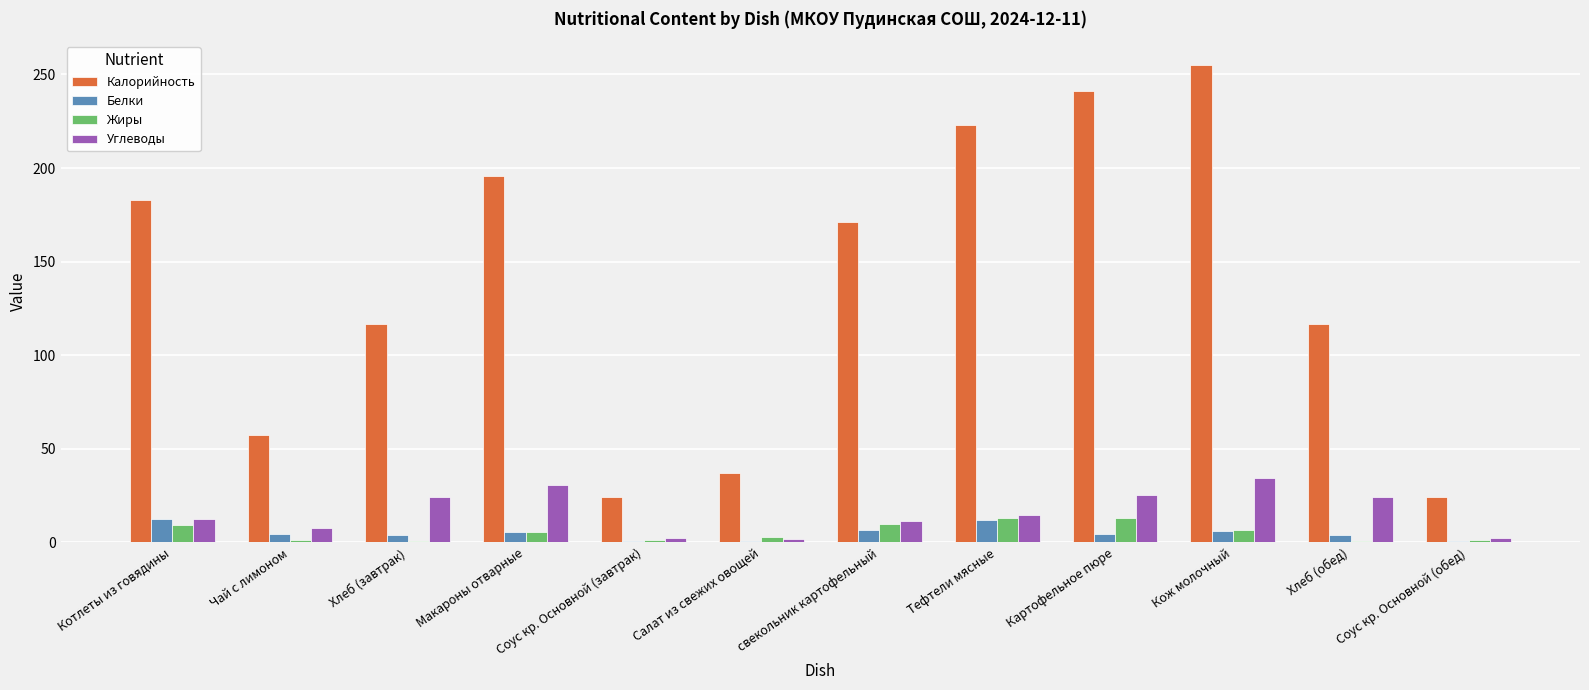

Which series changed the most between Чай с лимоном and Макароны отварные?

Калорийность